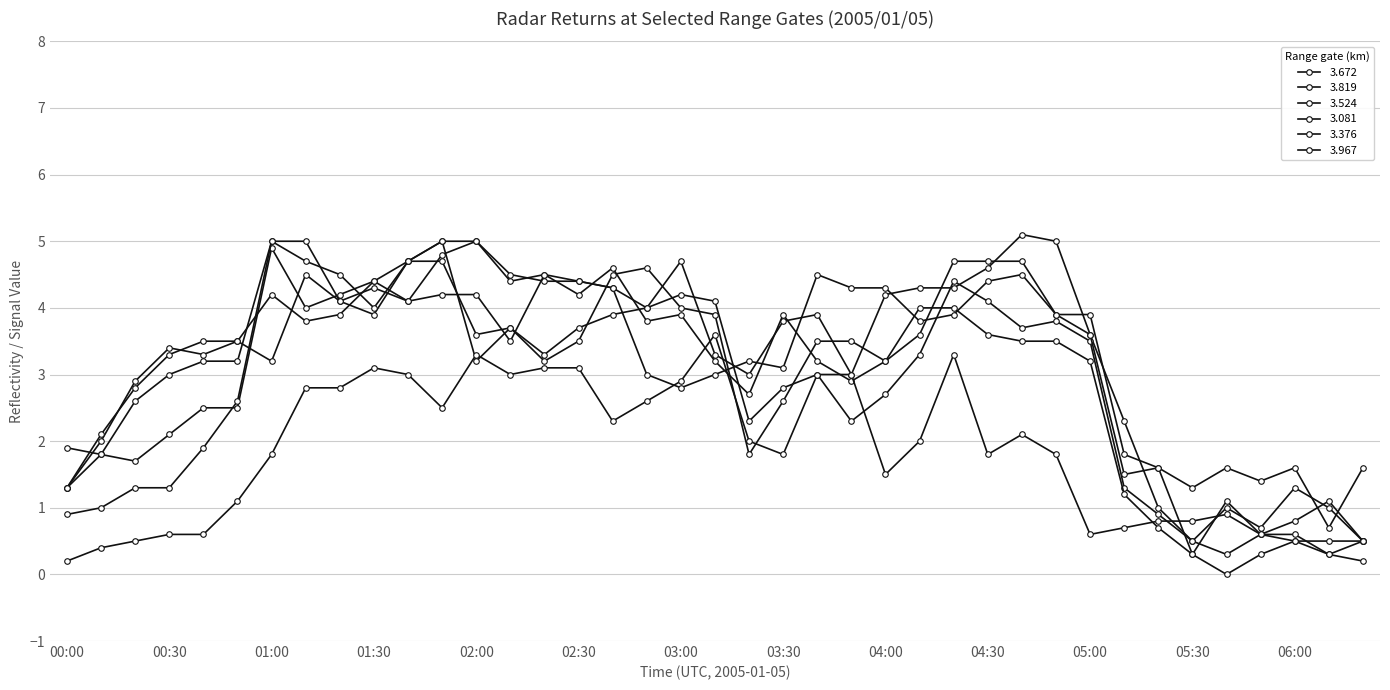

Is this an area chart (filled region under the line)?

No